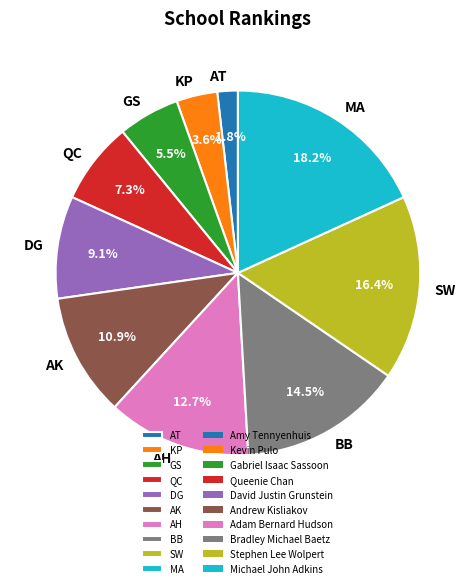

Combined, what portion of the pie is QC and KP?

10.9%